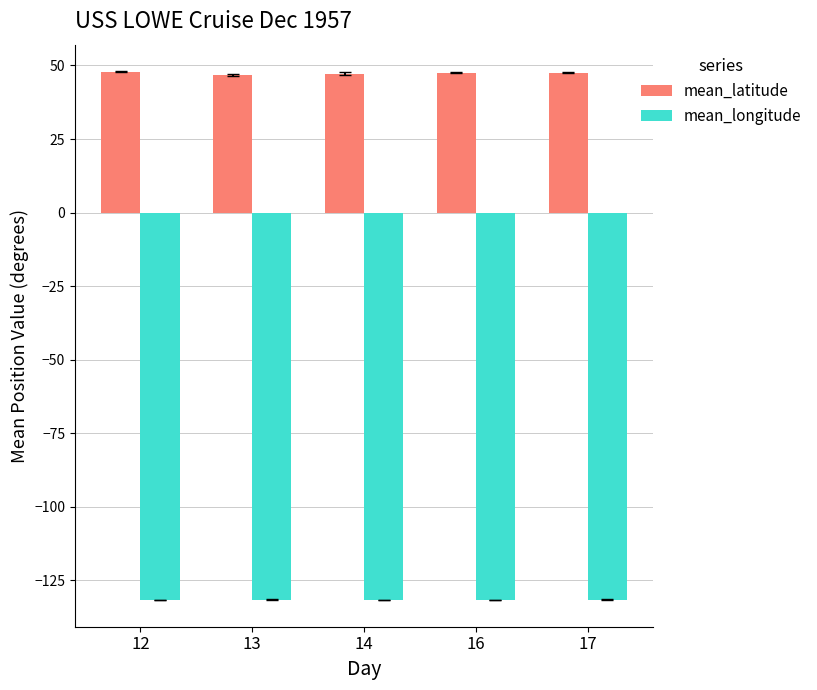

How many distinct data groups are displayed?

2